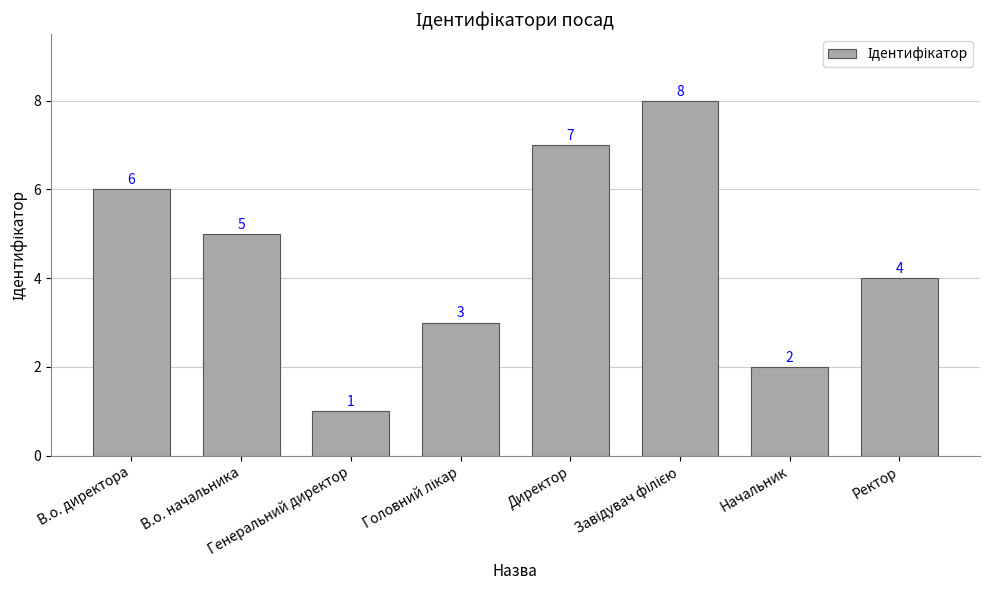

What is the maximum value shown in the chart?

8